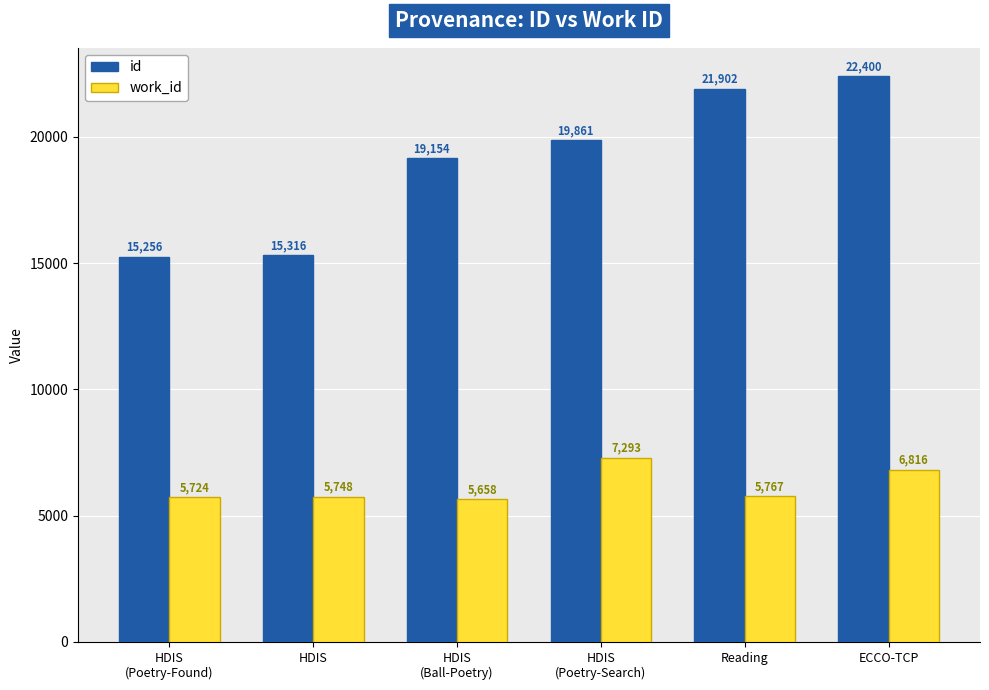

Reading left to right, list all the values displayed in this chart.

id: 15256	15316	19154	19861	21902	22400
work_id: 5724	5748	5658	7293	5767	6816